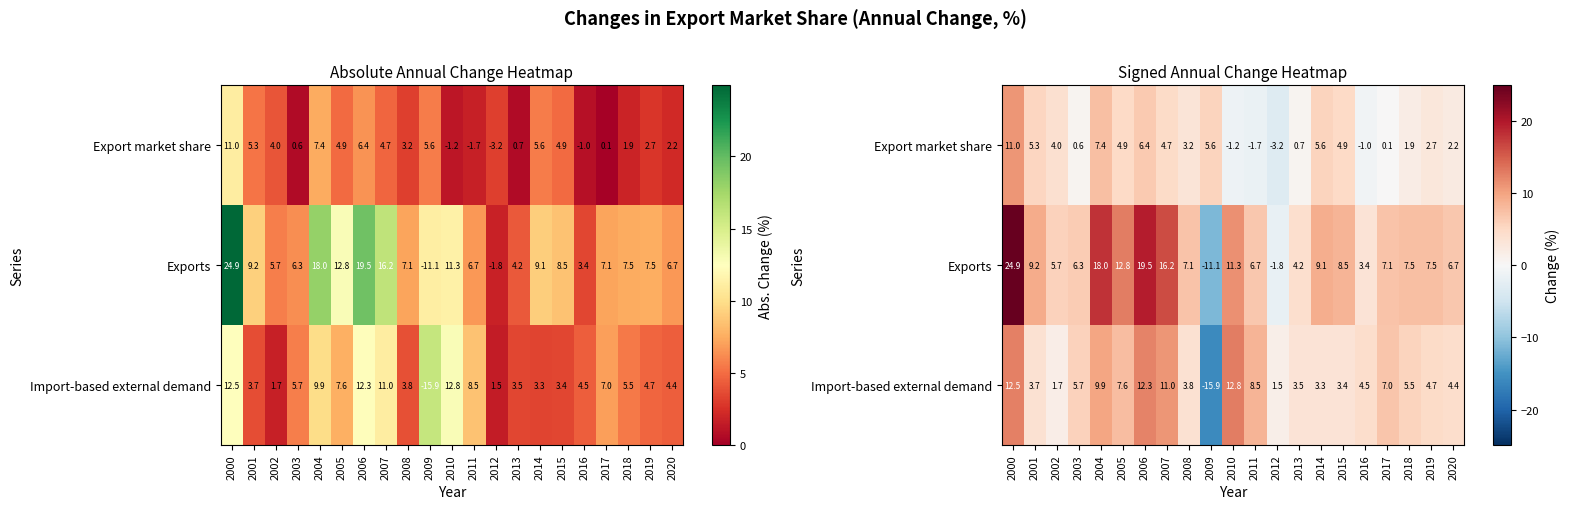

Which series has the largest total across all categories?

Exports